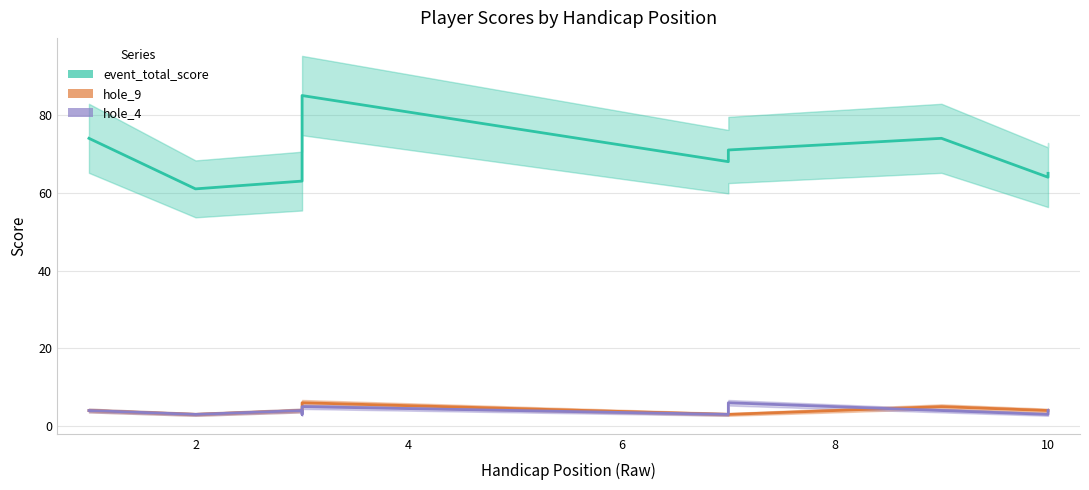

What is the total value across all series at 8?

77